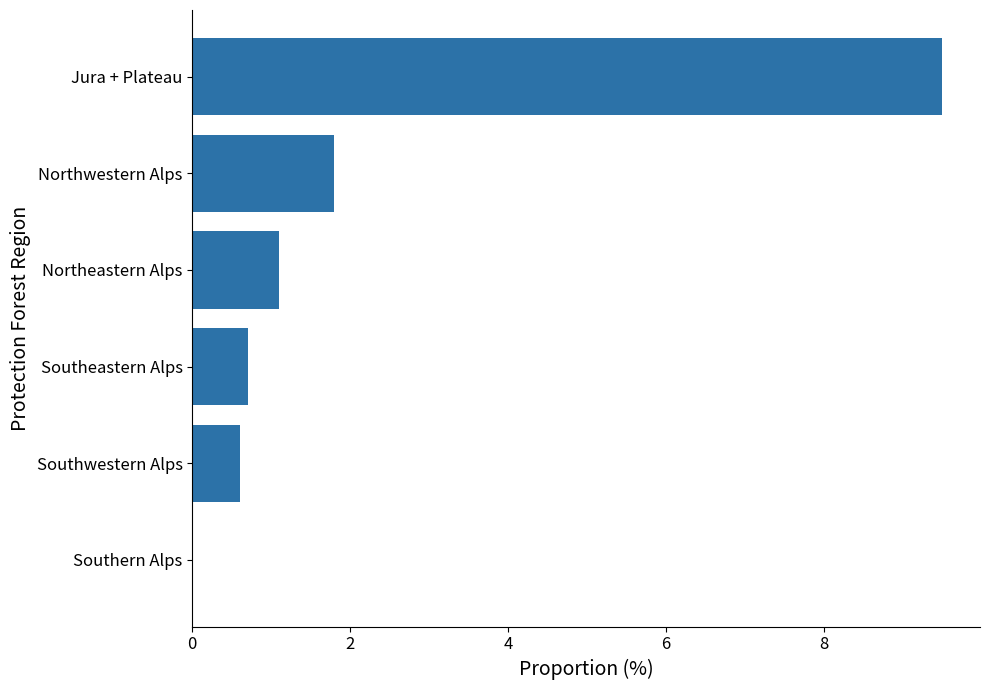

True or false: the data shows 5.8 at Jura + Plateau.

False